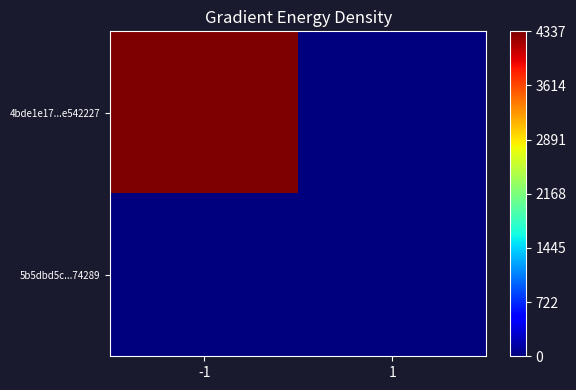

Which series has the largest range (max minus min)?

4bde1e17...e542227